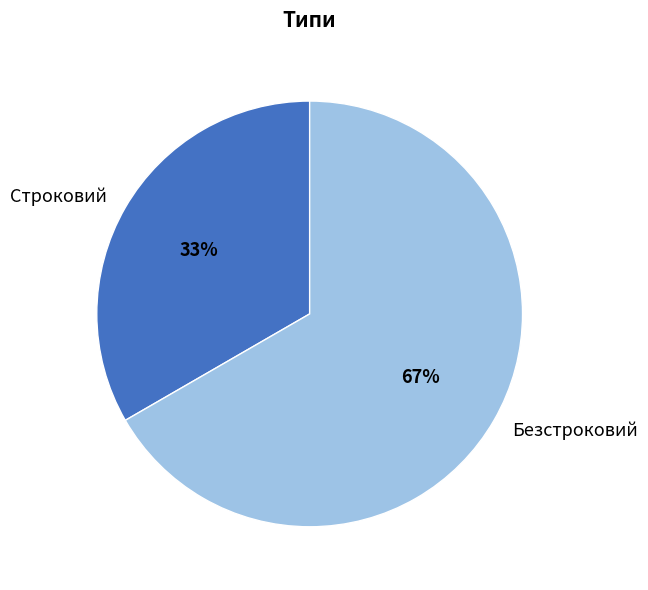

Between Безстроковий and Строковий, which is larger?

Безстроковий